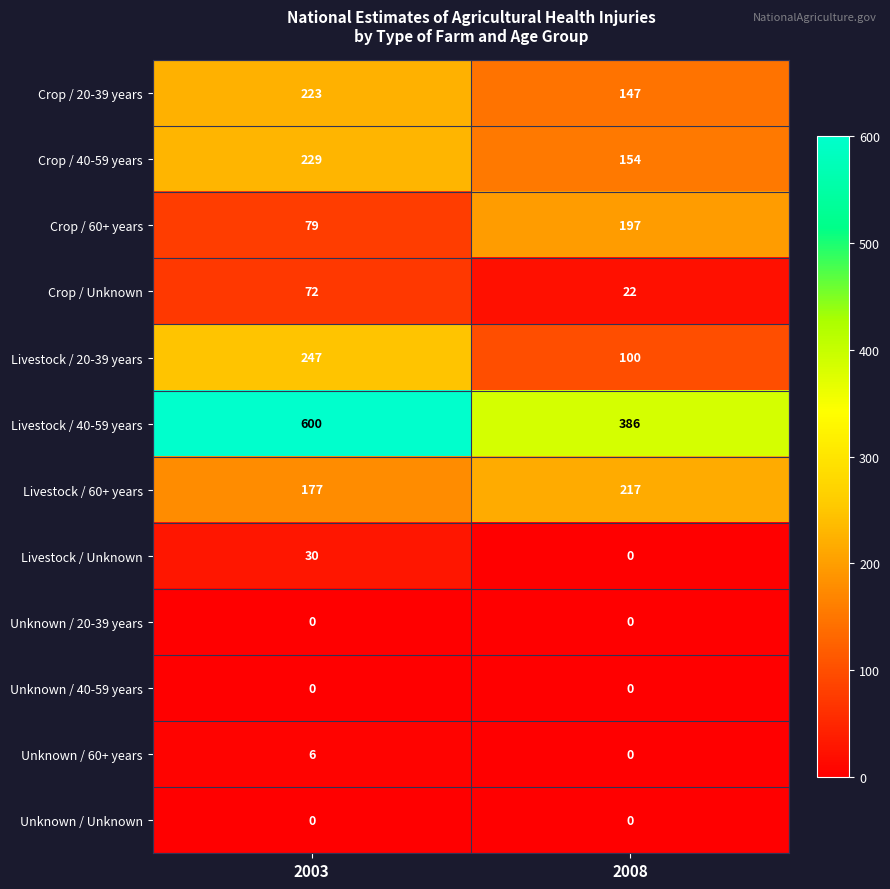

True or false: Crop / 40-59 years has a value of 302 at 2003.

False